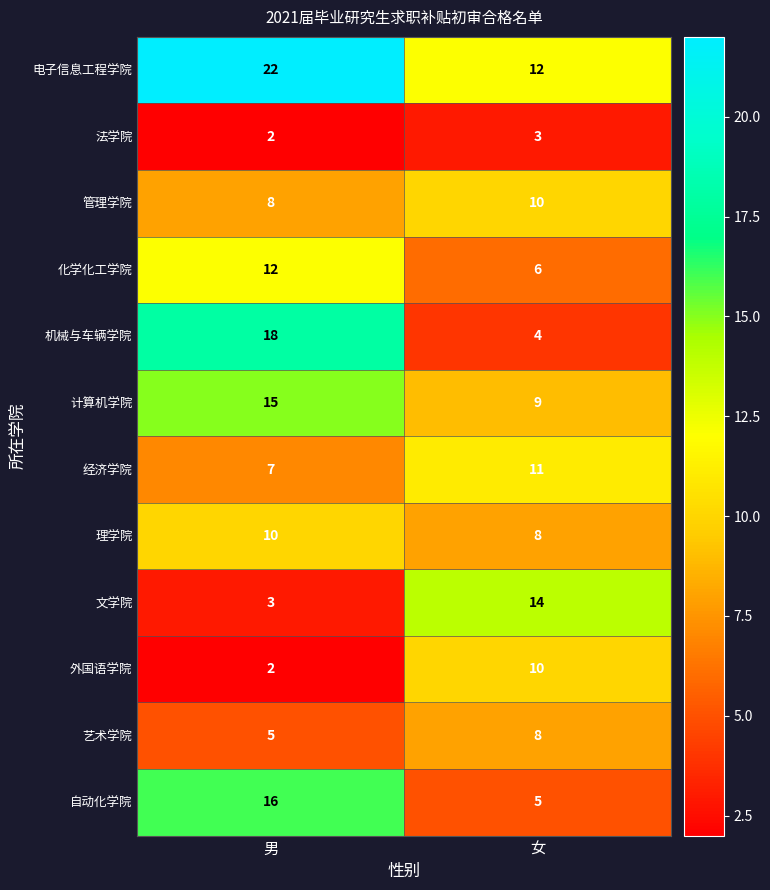

Which series has the widest spread of values?

机械与车辆学院